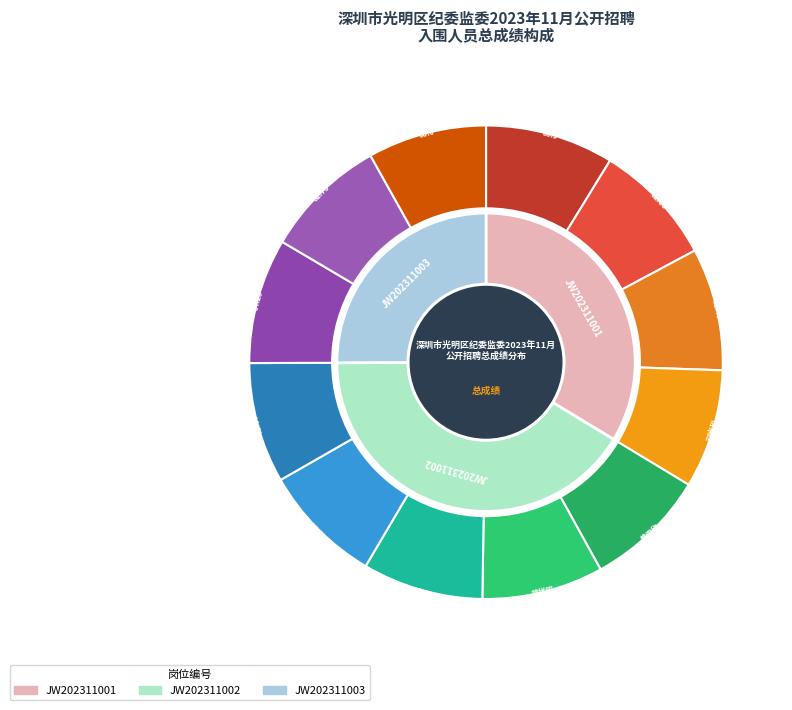

Is there any slice that represents more than half of the pie?

No